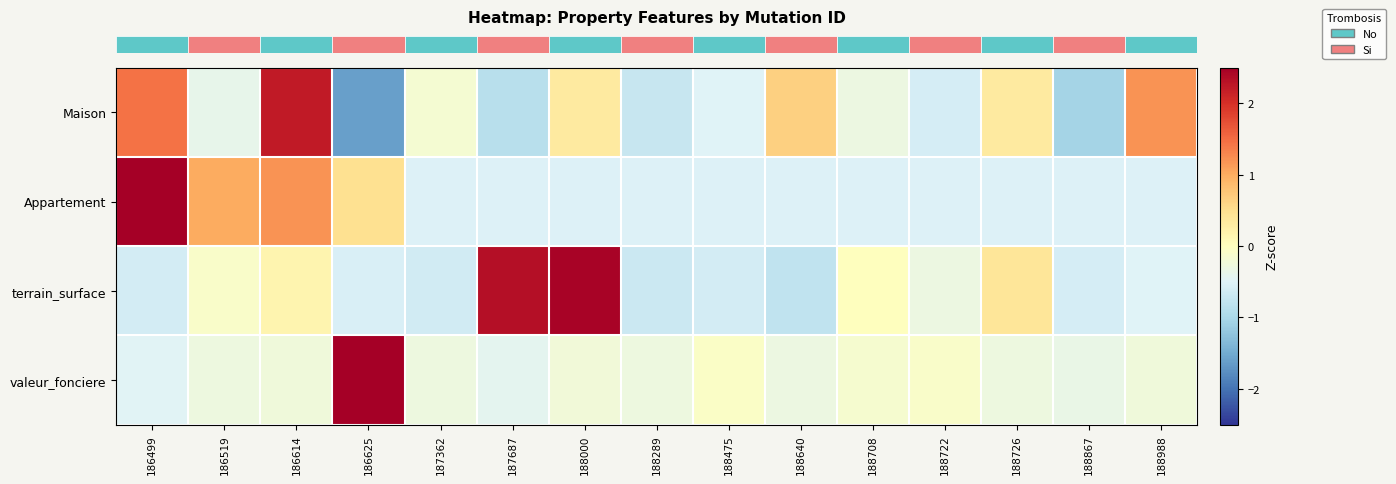

At which category does the chart reach its minimum across all series?

186625